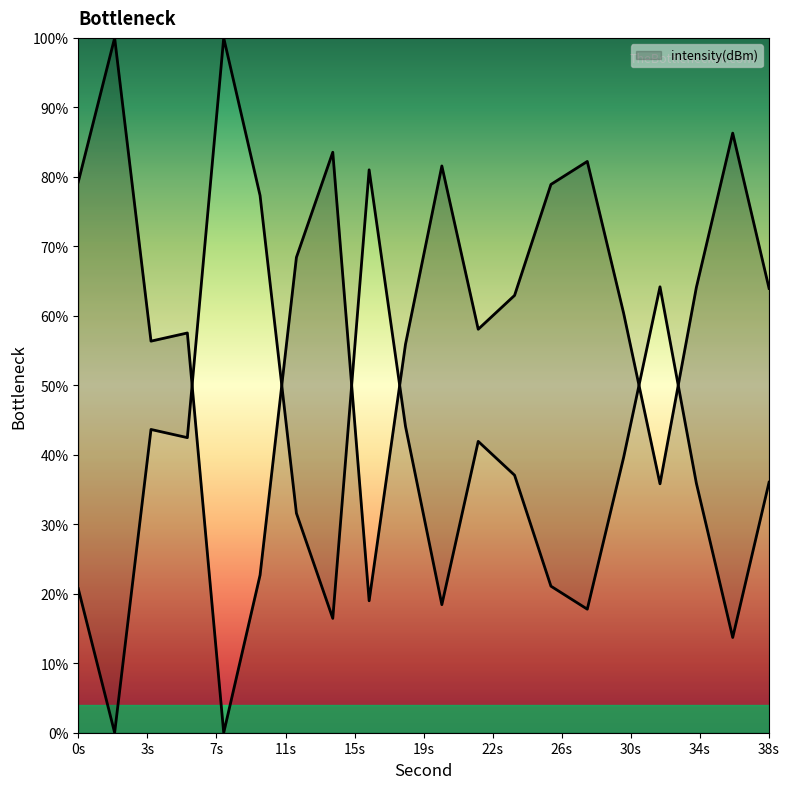

What is the difference between the maximum and minimum values?

100.0